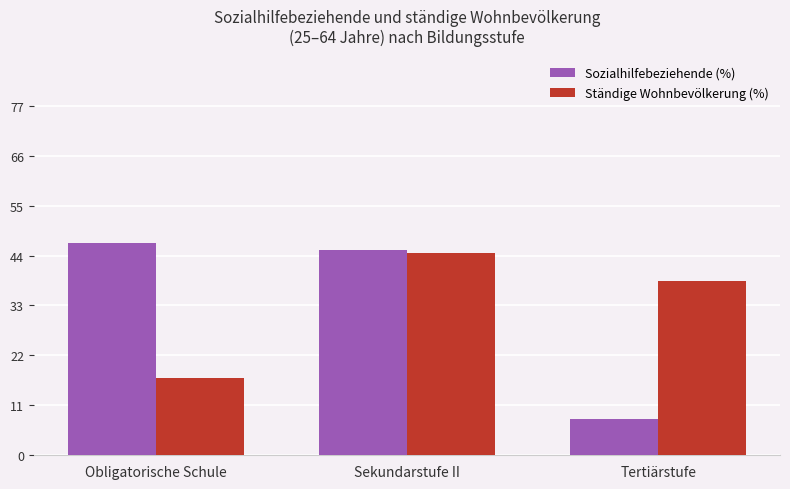

What is the label of the 1st bar from the right?

Tertiärstufe